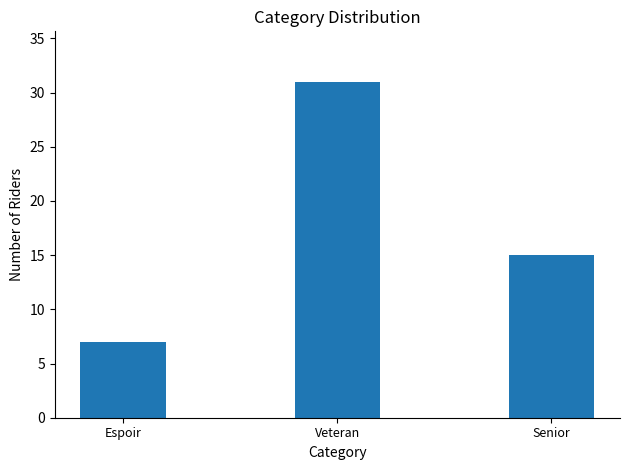

Where does the data first go above 15?

Veteran